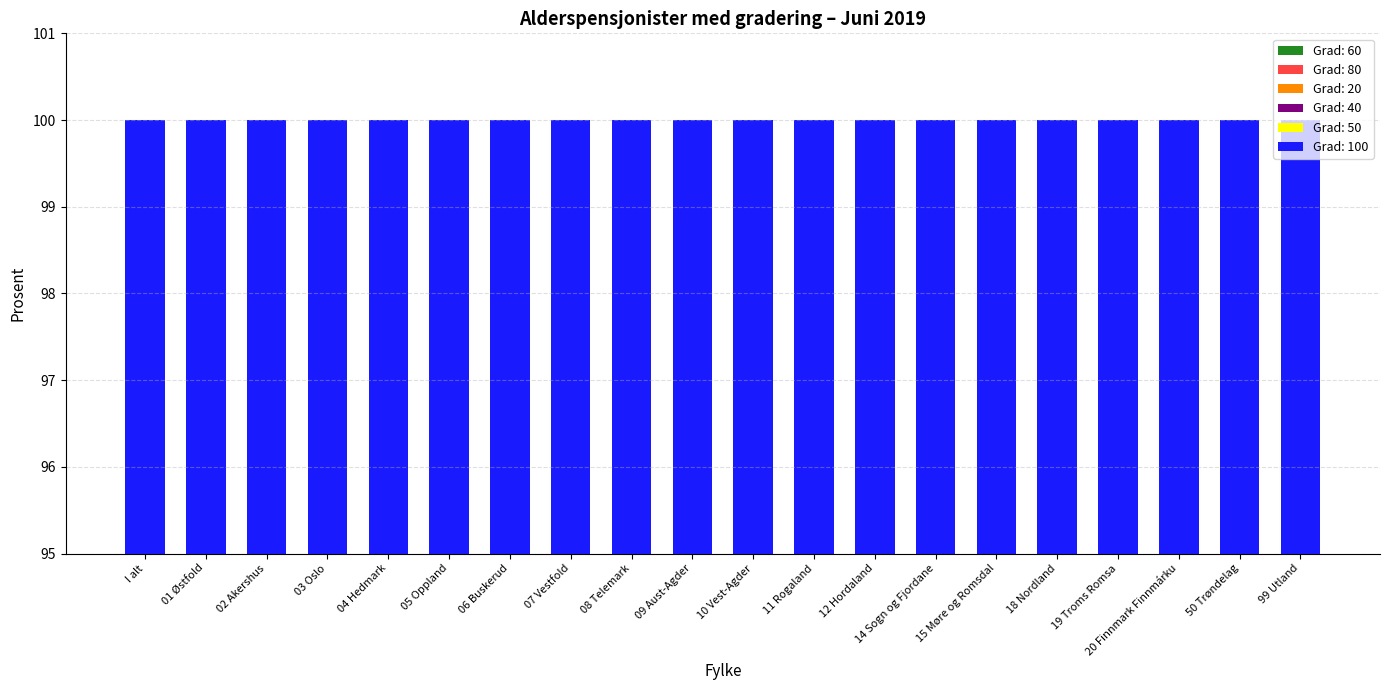

At which category is the sum across all series the highest?

02 Akershus